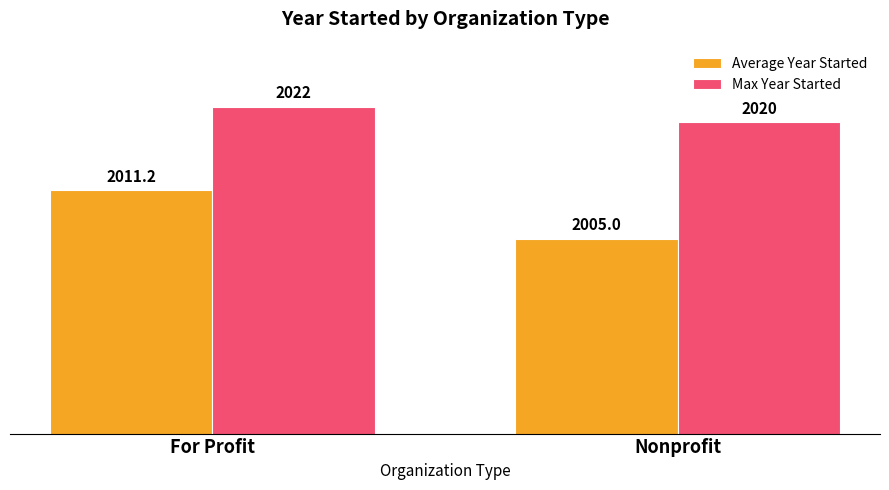

Where is Average Year Started nearest to the value 2008?

Nonprofit